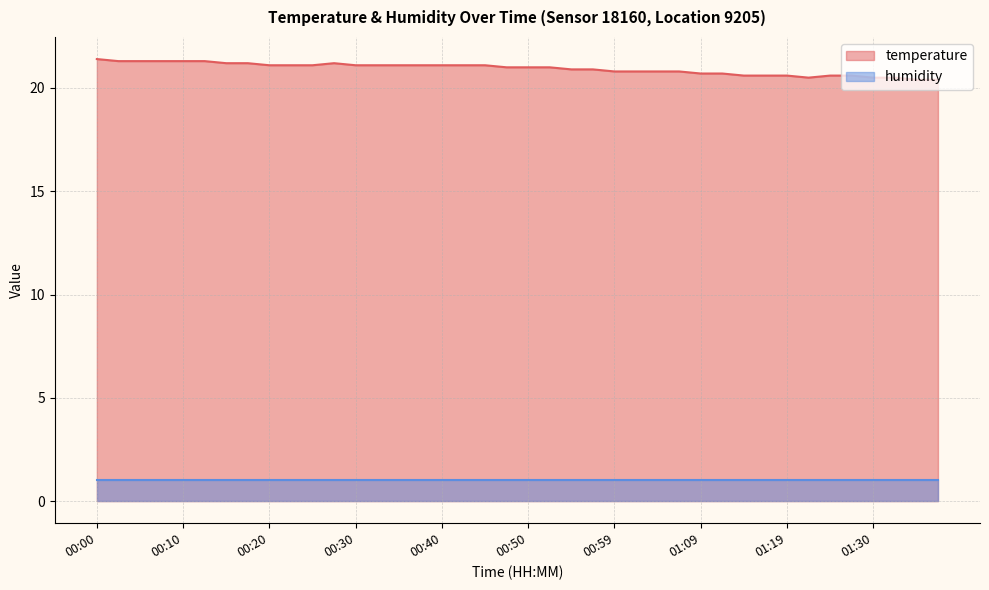

What is the smallest value displayed?

1.0